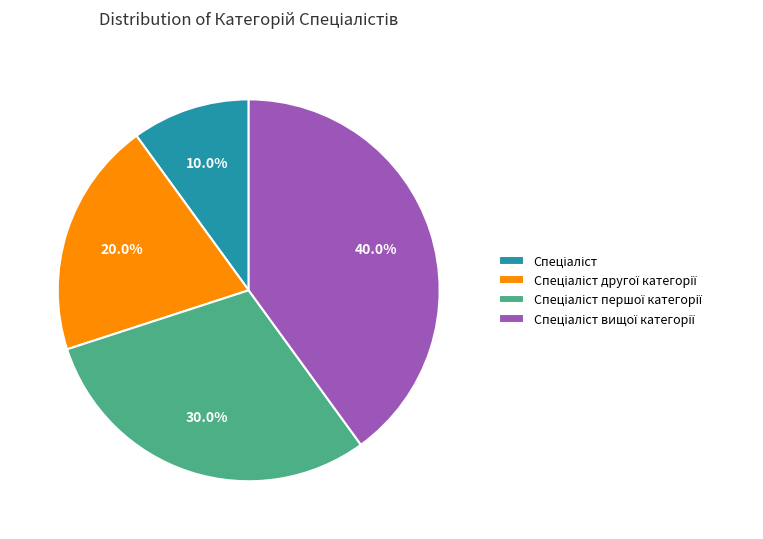

Does any single category account for the majority?

No